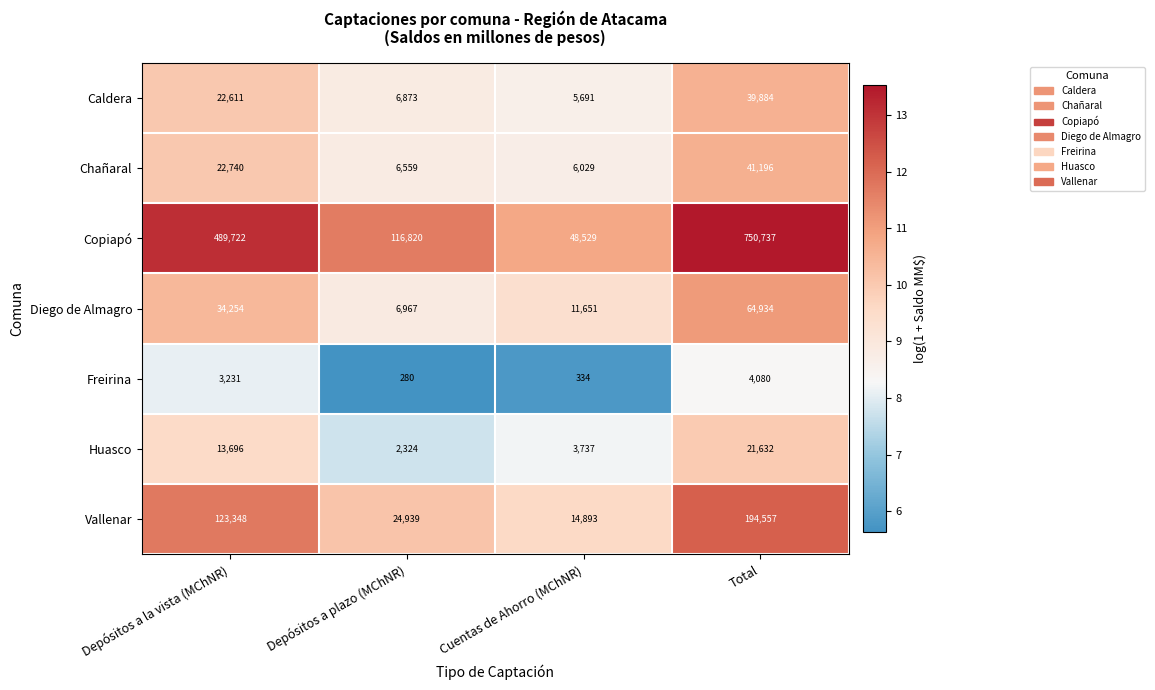

What is the difference between the maximum and second lowest values in the Diego de Almagro series?

53283